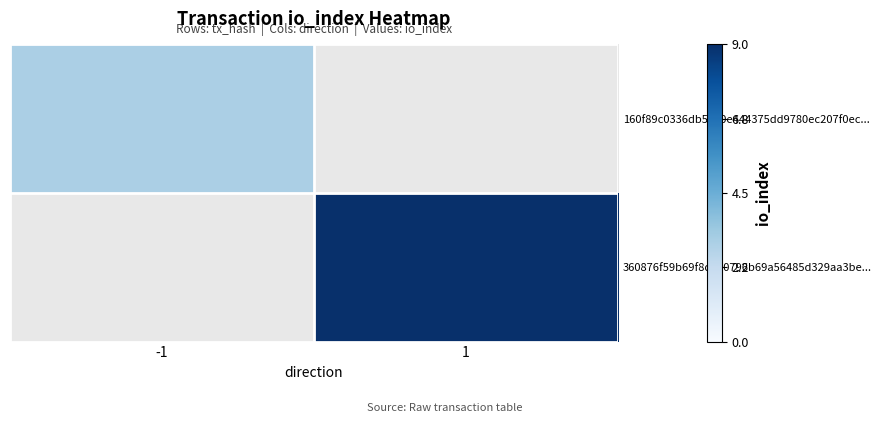

Read the 160f89c0336db5840e444375dd9780ec207f0ec... value at -1.

3.0